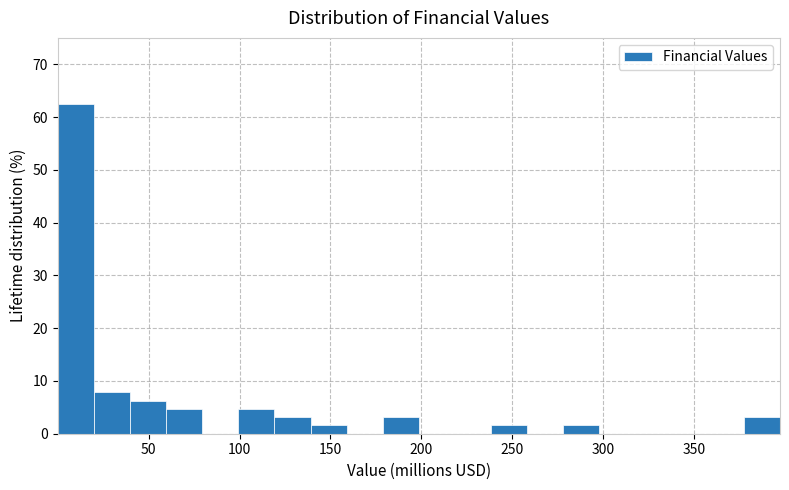

Around what value on the x-axis is the tallest bar? Give the approximate position of its centre, as read against the axis.

10